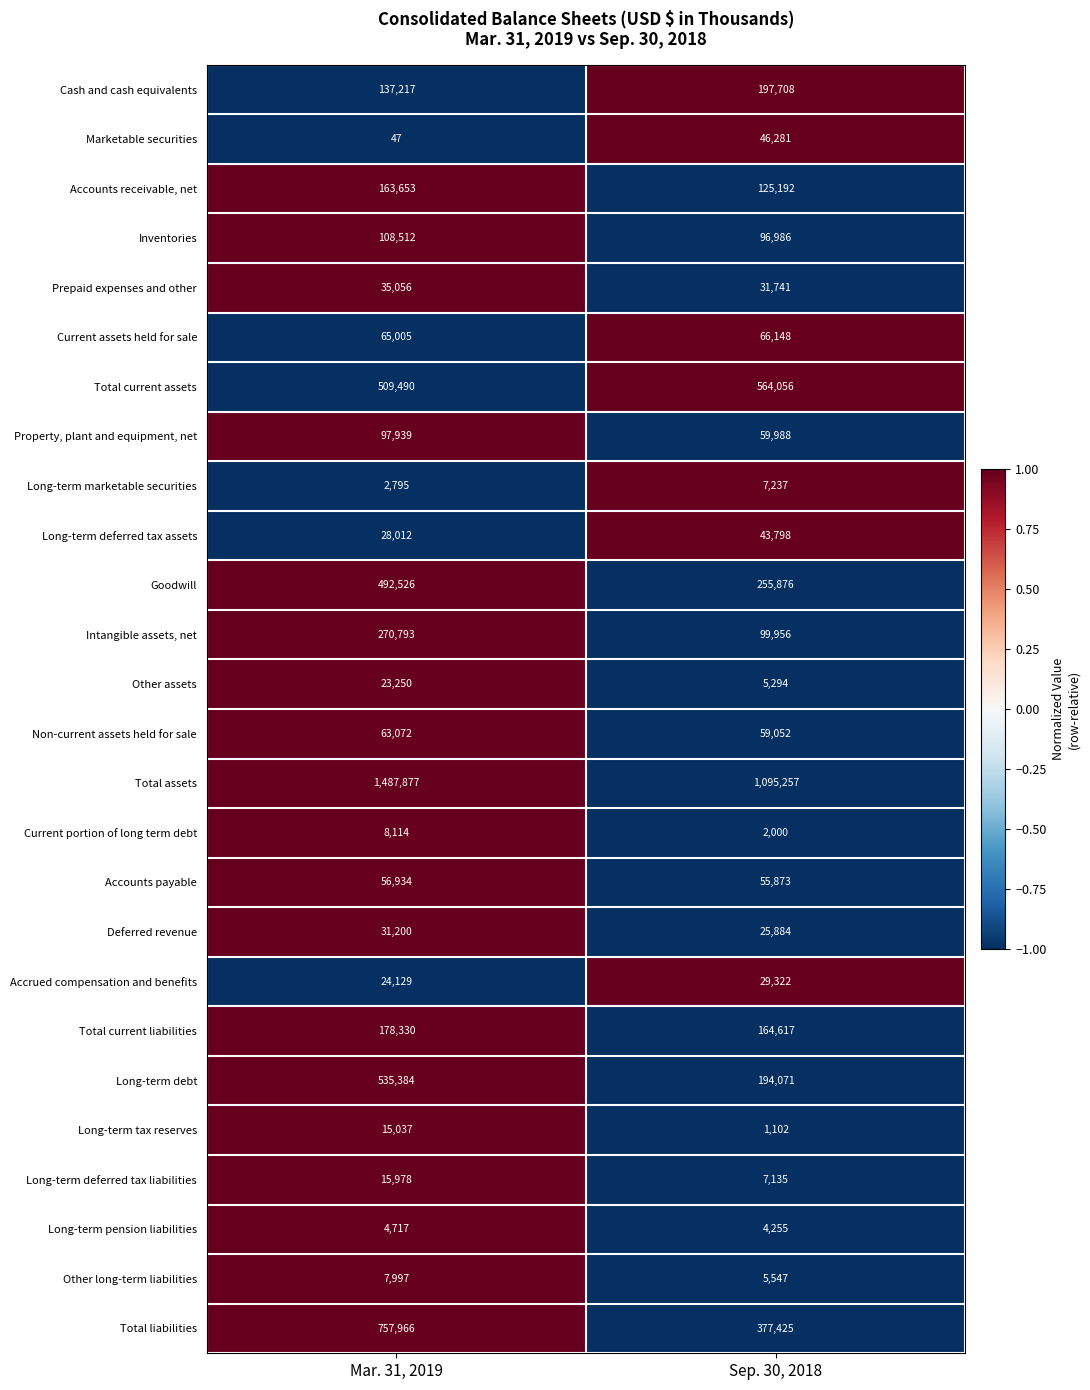

List the labels in order of Deferred revenue value, largest first.

Mar. 31, 2019, Sep. 30, 2018